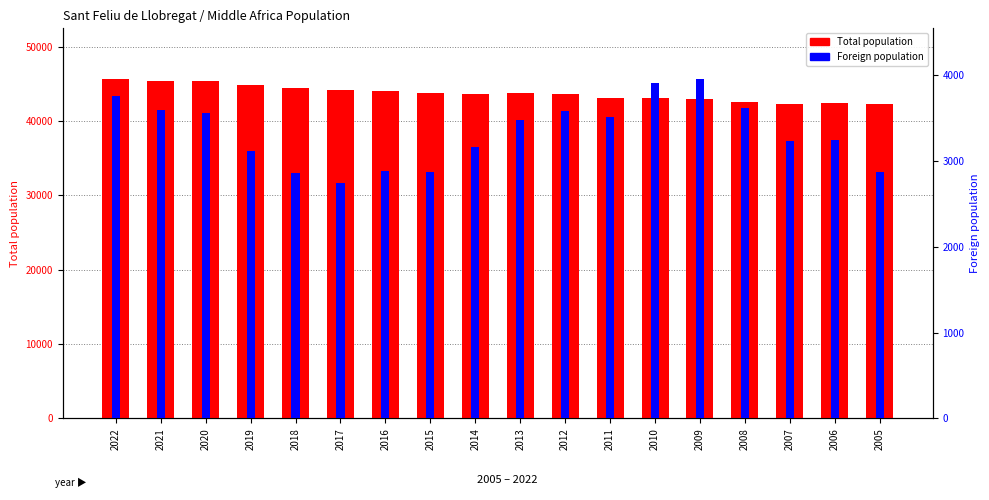

At which category does the chart reach its peak across all series?

2022